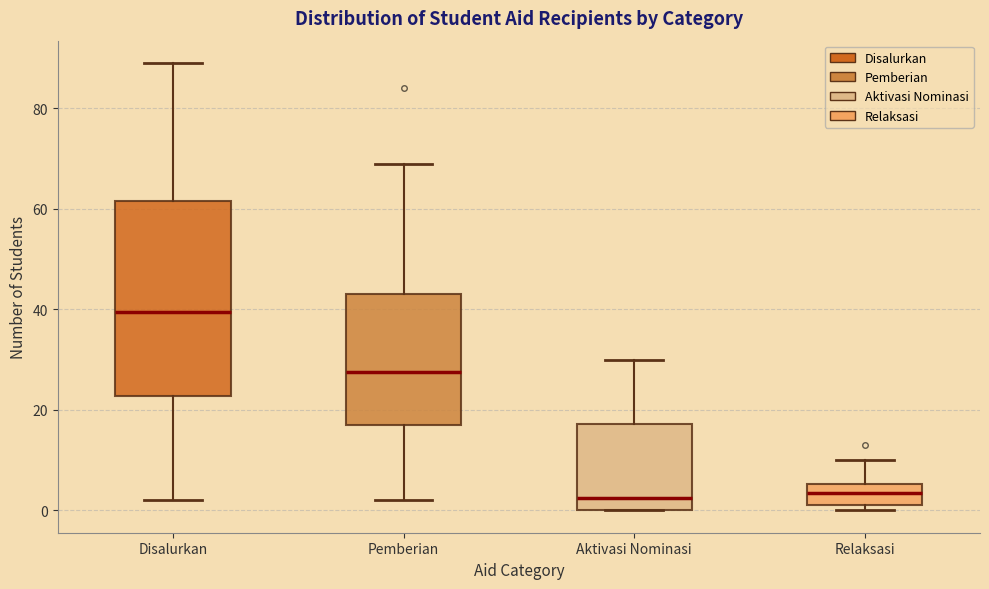

Reading left to right, read every box against the y-axis: the position of its median line, the range the box covers, and the ends of its whiskers. The values are not printed on the chart, so give them approximately, as read against the axis.

Disalurkan: median 40, box 22 to 62, whiskers 2 to 90
Pemberian: median 28, box 18 to 44, whiskers 2 to 70
Aktivasi Nominasi: median 2, box 0 to 18, whiskers 0 to 30
Relaksasi: median 4, box 2 to 6, whiskers 0 to 10